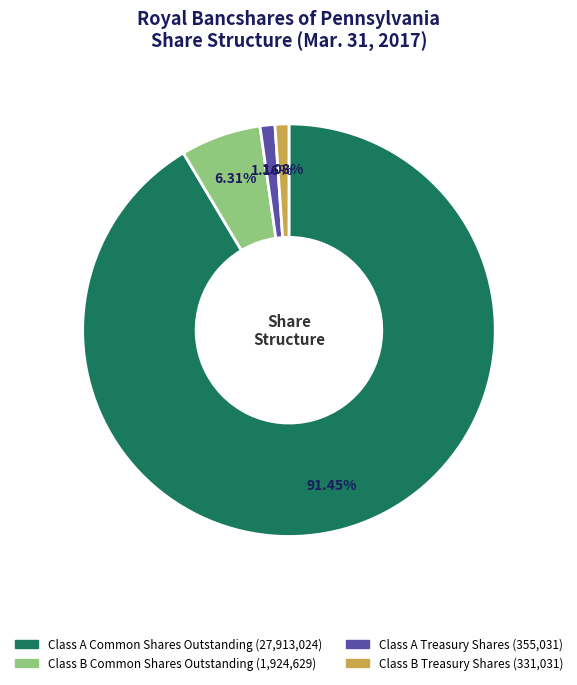

To the nearest percent, what portion does Class B Common Shares Outstanding represent?

6%